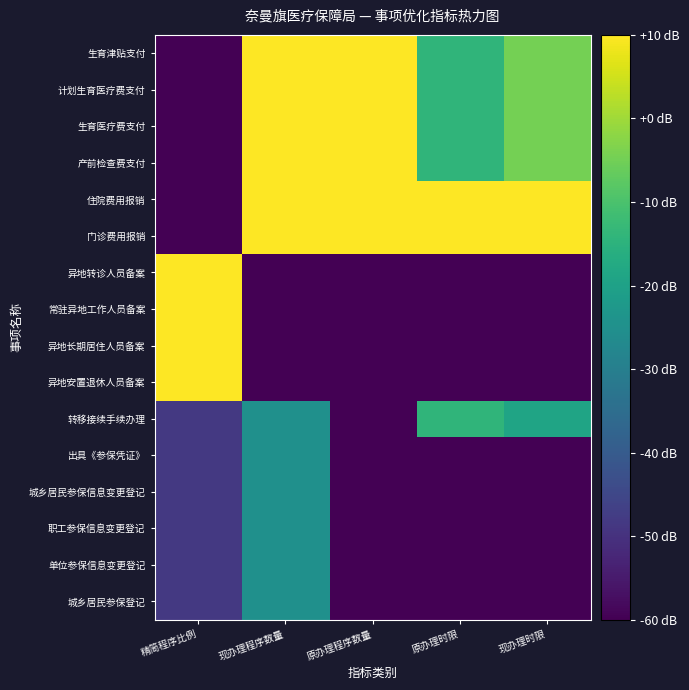

How many series are shown in this chart?

16